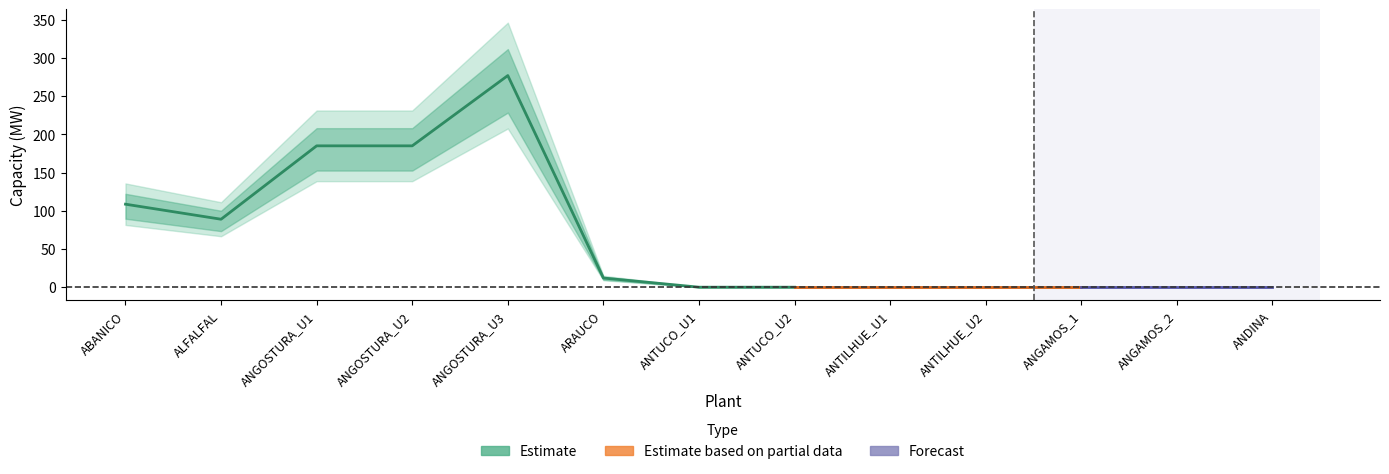

At which category does the chart reach its peak across all series?

ANGOSTURA_U3